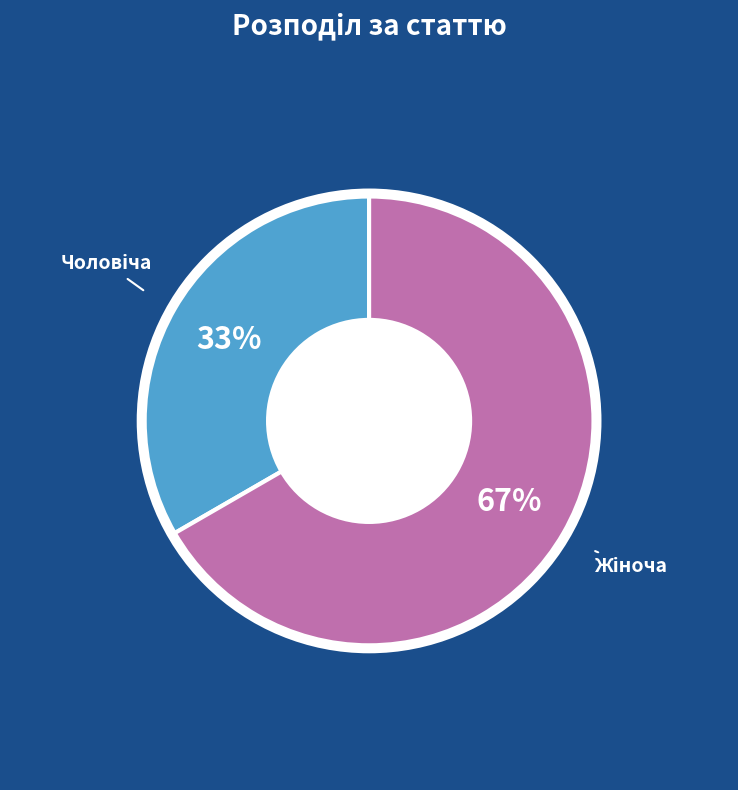

Is there a majority slice in this chart?

Yes